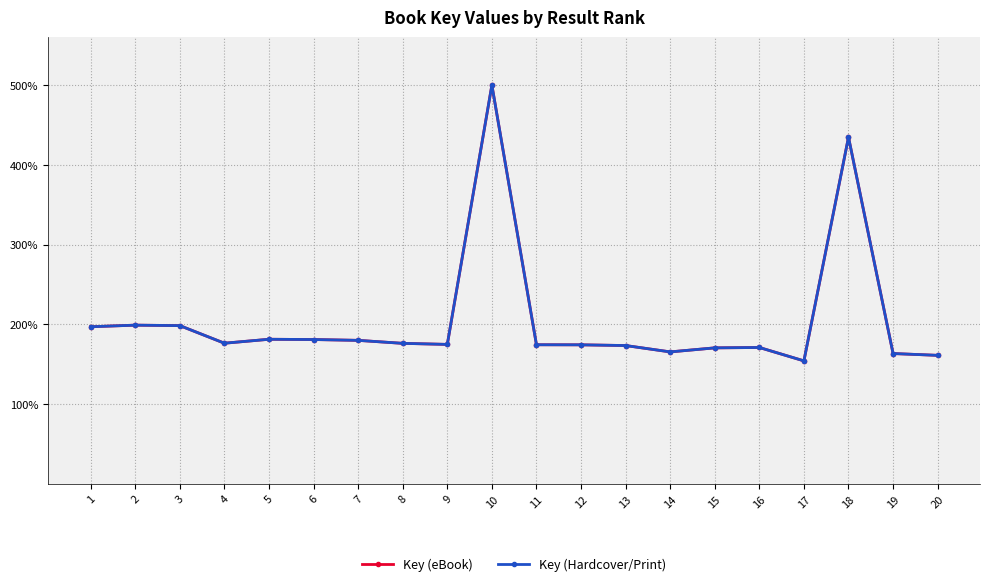

Is it true that Key (eBook) equals 268.6 at 16?

False